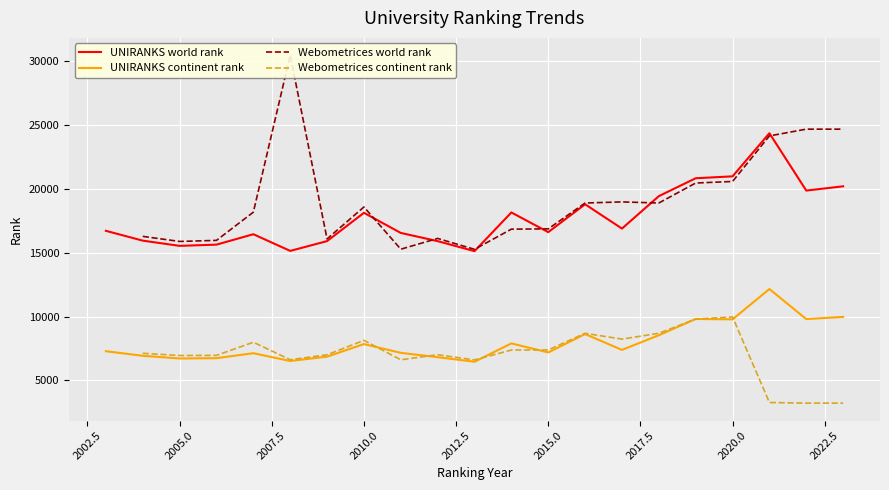

Is it true that UNIRANKS continent rank equals 5371 at 2020.0?

False